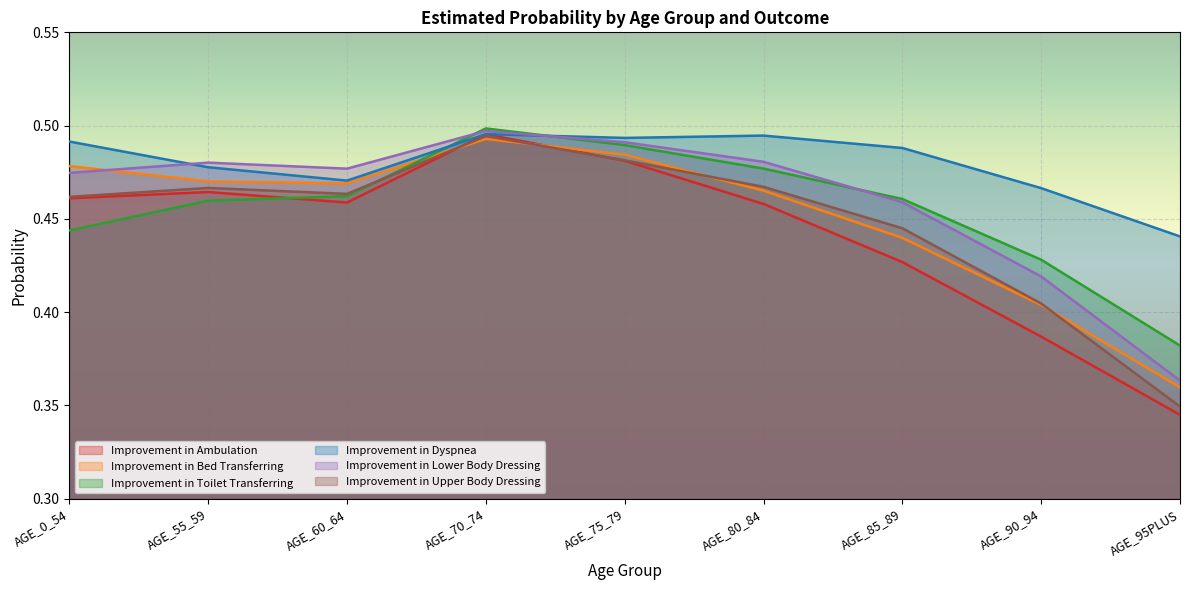

Which series has the largest total across all categories?

Improvement in Dyspnea